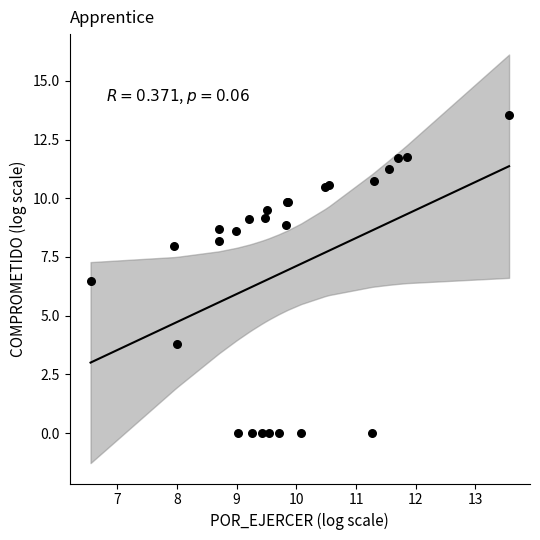

What Y value in the scatter plot is closest to 6?

6.5